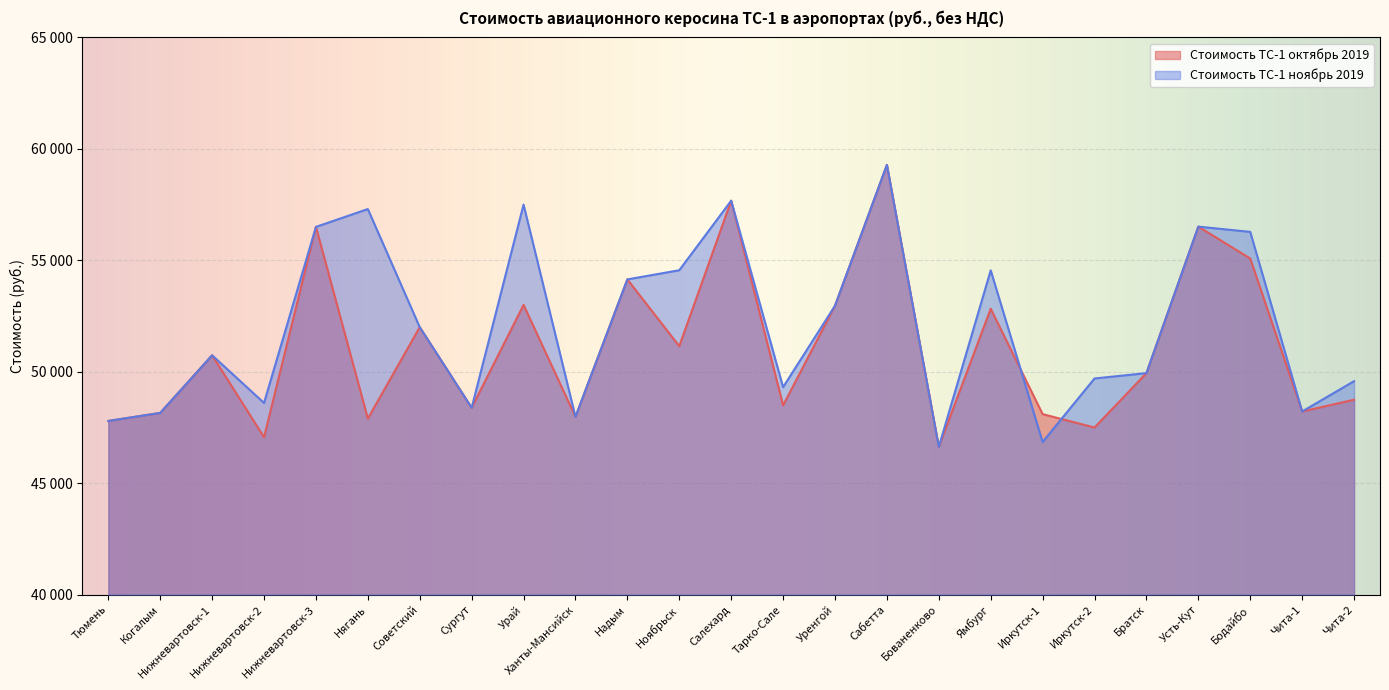

In Стоимость ТС-1 октябрь 2019, how many points are lower than both neighbors (excluding endpoints)?

9